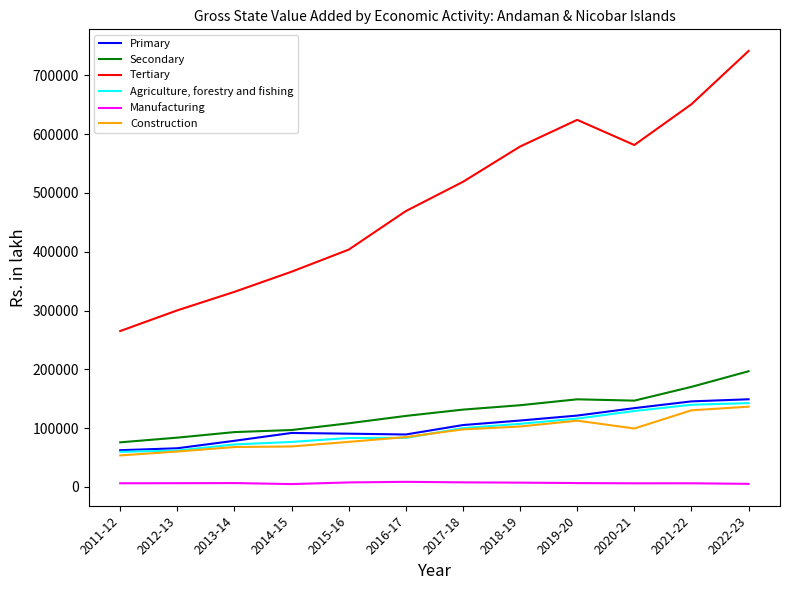

The value of Primary at 2019-20 is 121461.1. True or false?

True